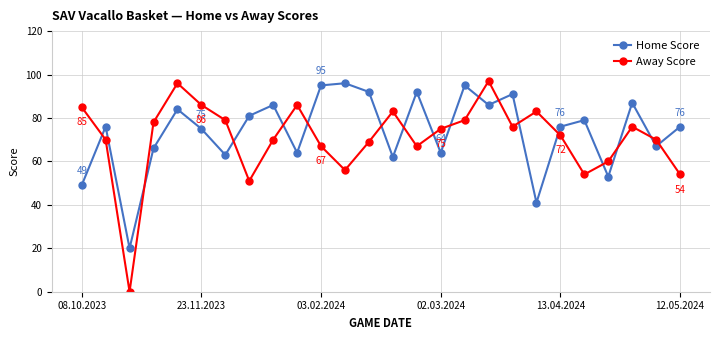

Which series has the widest spread of values?

Away Score